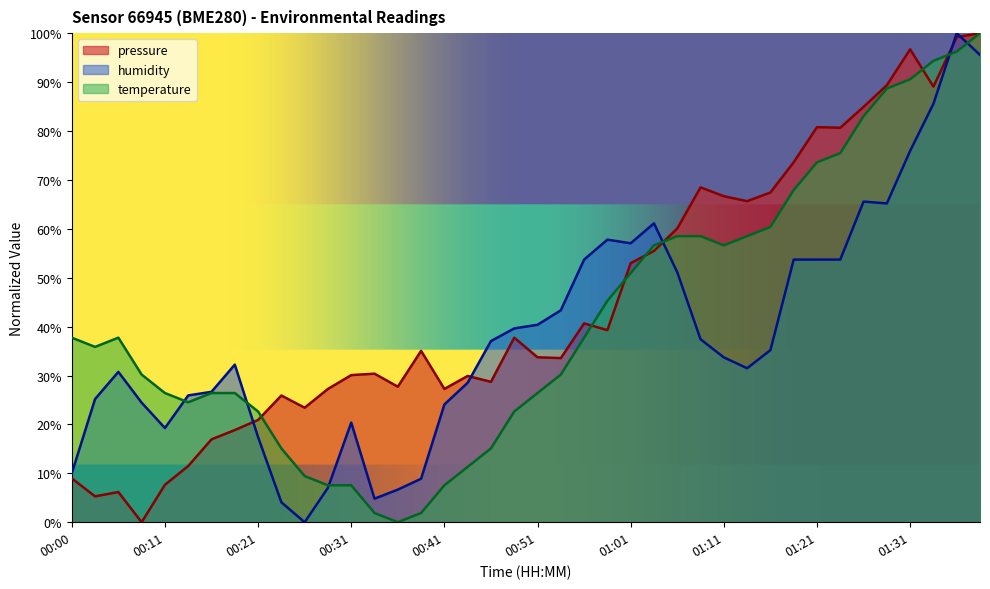

Which has a higher value, 00:21 or 00:09?

00:21